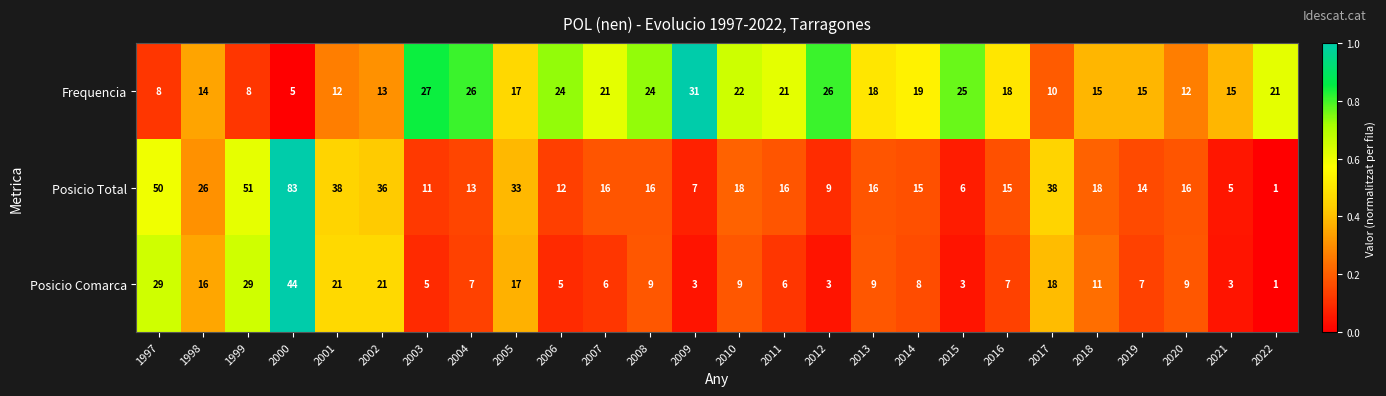

Between 2000 and 2009, which series saw the biggest shift?

Posicio Total